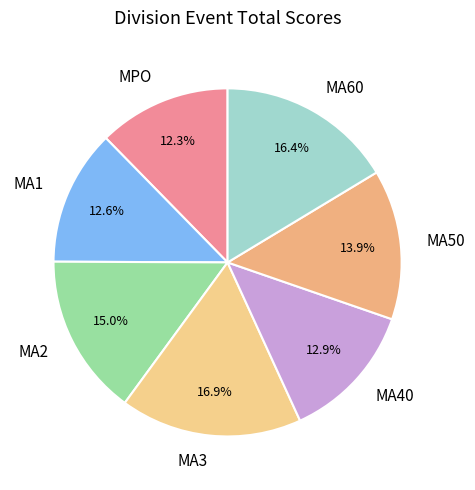

Which slice is the largest?

MA3